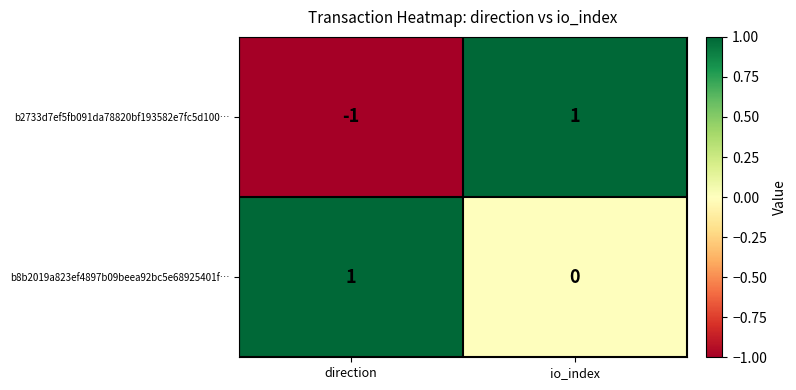

Which series has the largest total across all categories?

b8b2019a823ef4897b09beea92bc5e68925401f…